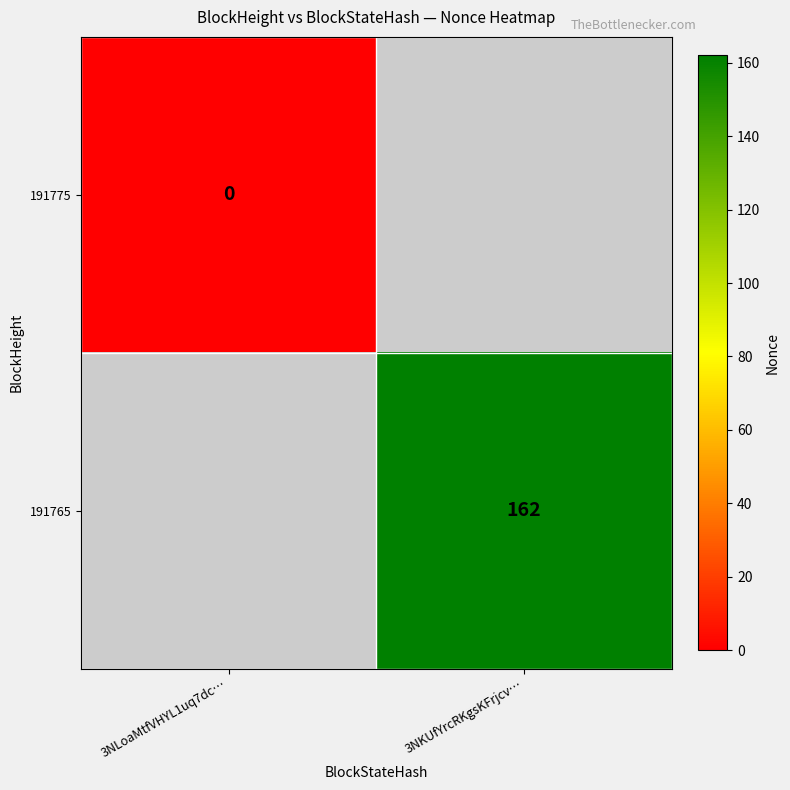

The 191765 series shows 235.3 at 3NKUfYrcRKgsKFrjcv…. True or false?

False